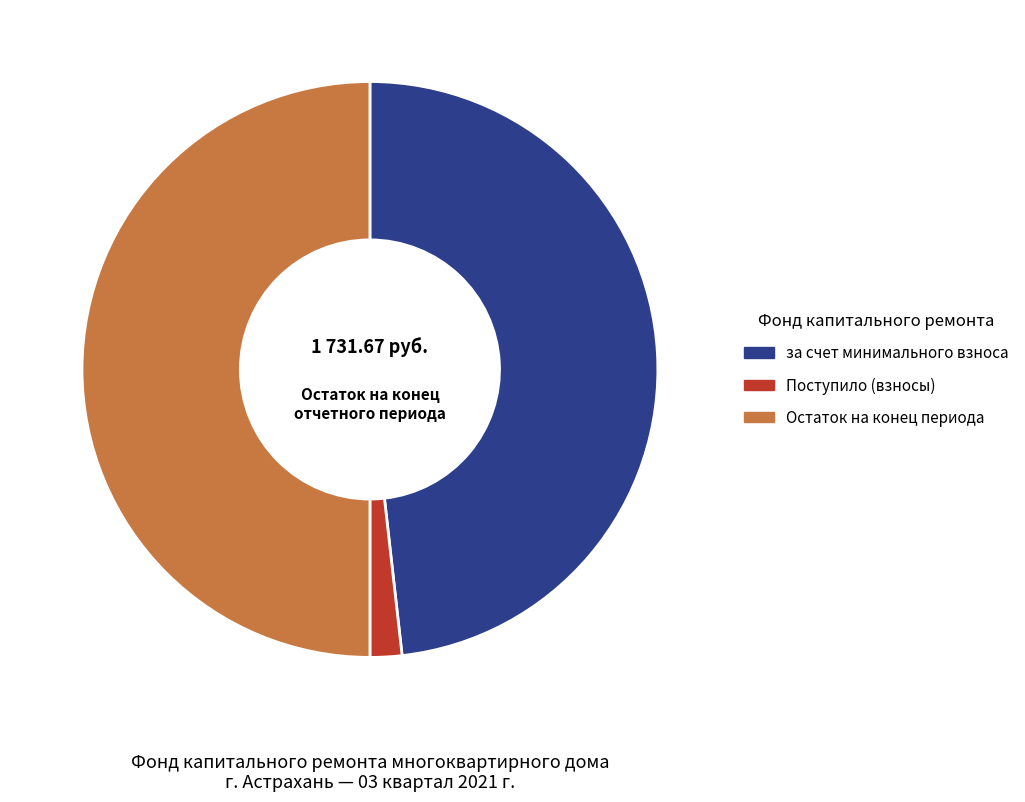

Rank the categories by value from lowest to highest.

Поступило (взносы), за счет минимального взноса, Остаток на конец периода